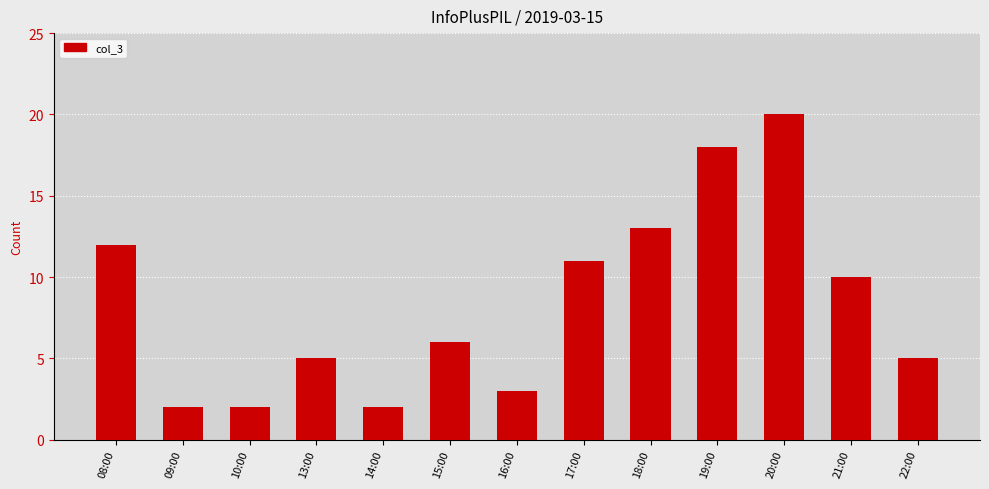

Where is the data nearest to the value 11?

17:00